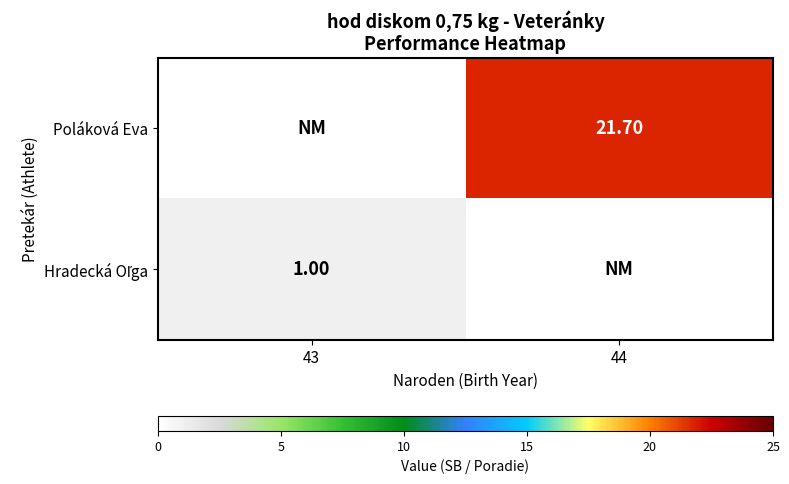

Which category has the highest value in the Poláková Eva series?

44